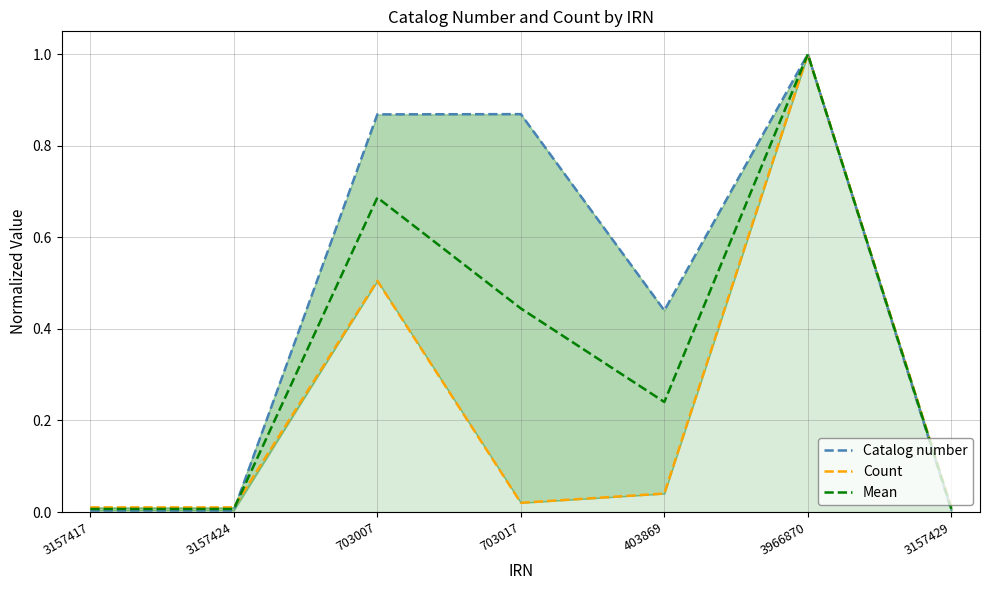

Where do Mean and Count first cross each other?

3157424 and 703007